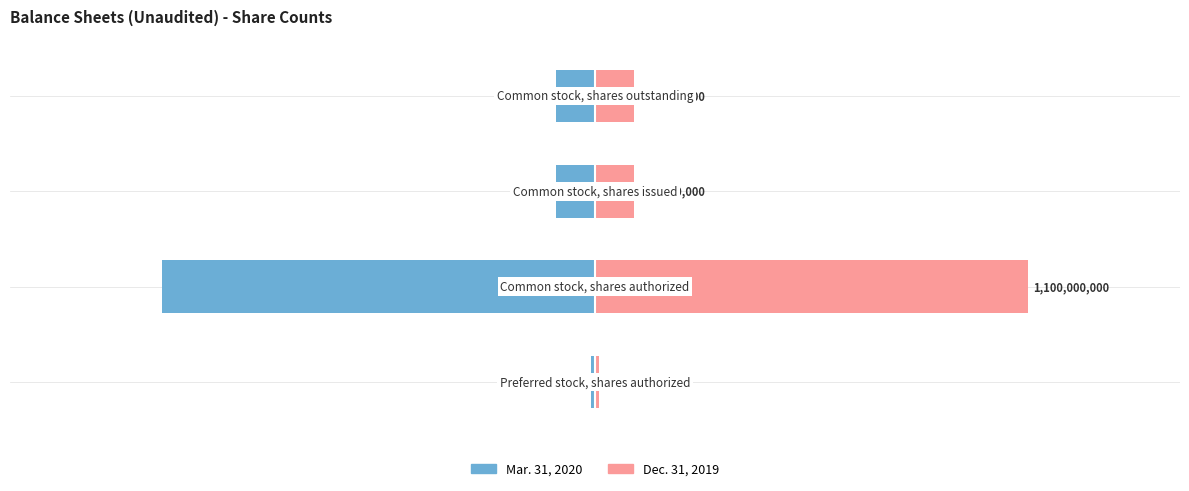

Reading left to right, list all the values displayed in this chart.

Mar. 31, 2020: 0=-10000000	1=-1100000000	2=-100000000	3=-100000000
Dec. 31, 2019: 0=10000000	1=1100000000	2=100000000	3=100000000